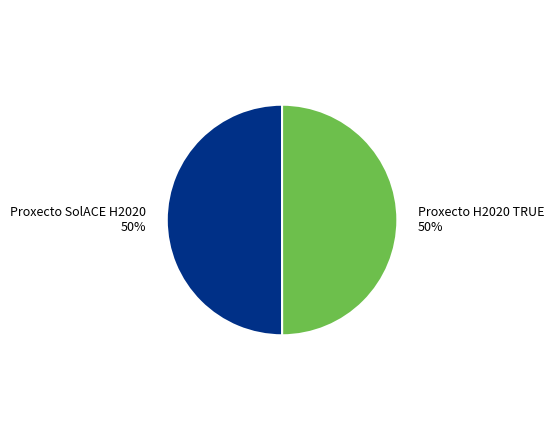

Approximately how many times larger is the value at Proxecto SolACE H2020 50% compared to Proxecto H2020 TRUE 50%?

1.0